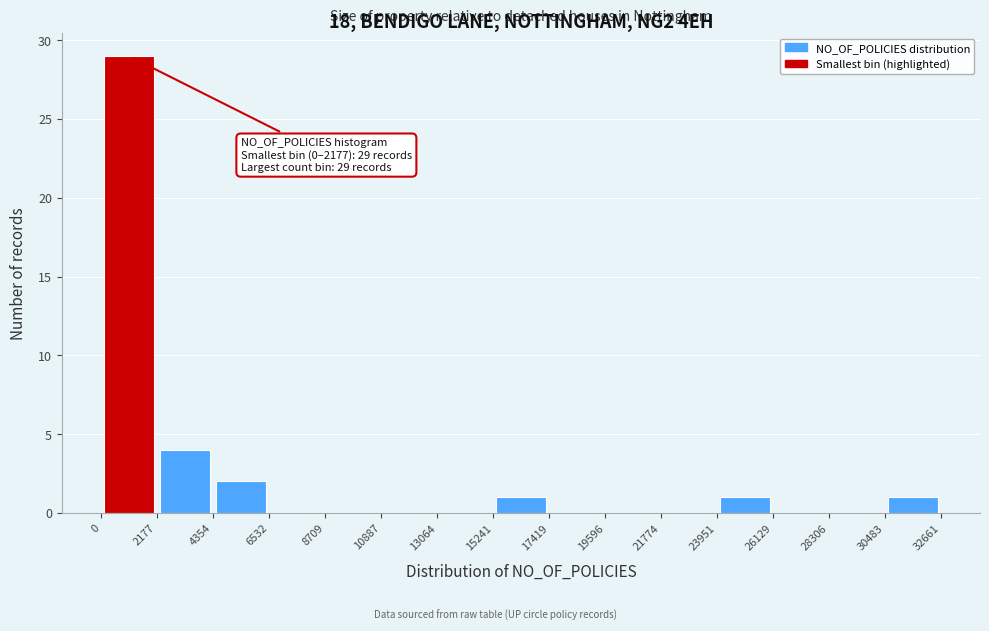

Over which range of the x-axis is the bar tallest?

0 to 2177